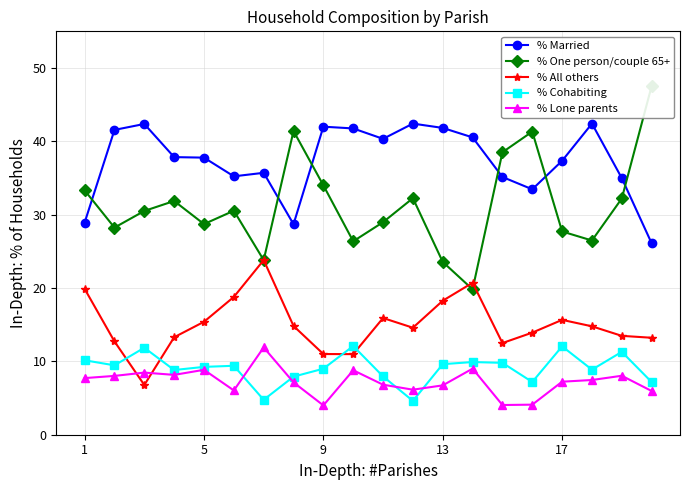

What is the maximum value for % Lone parents?

11.9